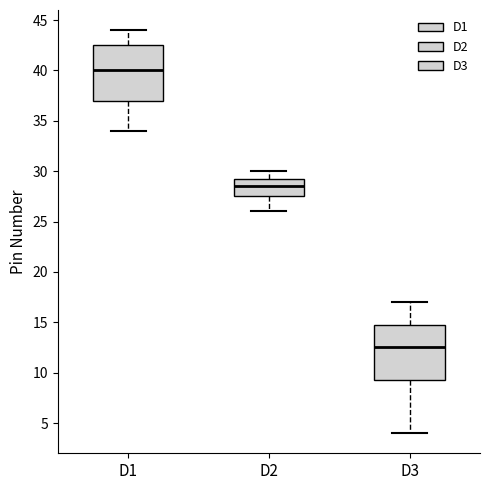

Reading left to right, read every box against the y-axis: the position of its median line, the range the box covers, and the ends of its whiskers. The values are not printed on the chart, so give them approximately, as read against the axis.

D1: median 40.0, box 37.0 to 42.5, whiskers 34.0 to 44.0
D2: median 28.5, box 27.5 to 29.5, whiskers 26.0 to 30.0
D3: median 12.5, box 9.5 to 15.0, whiskers 4.0 to 17.0